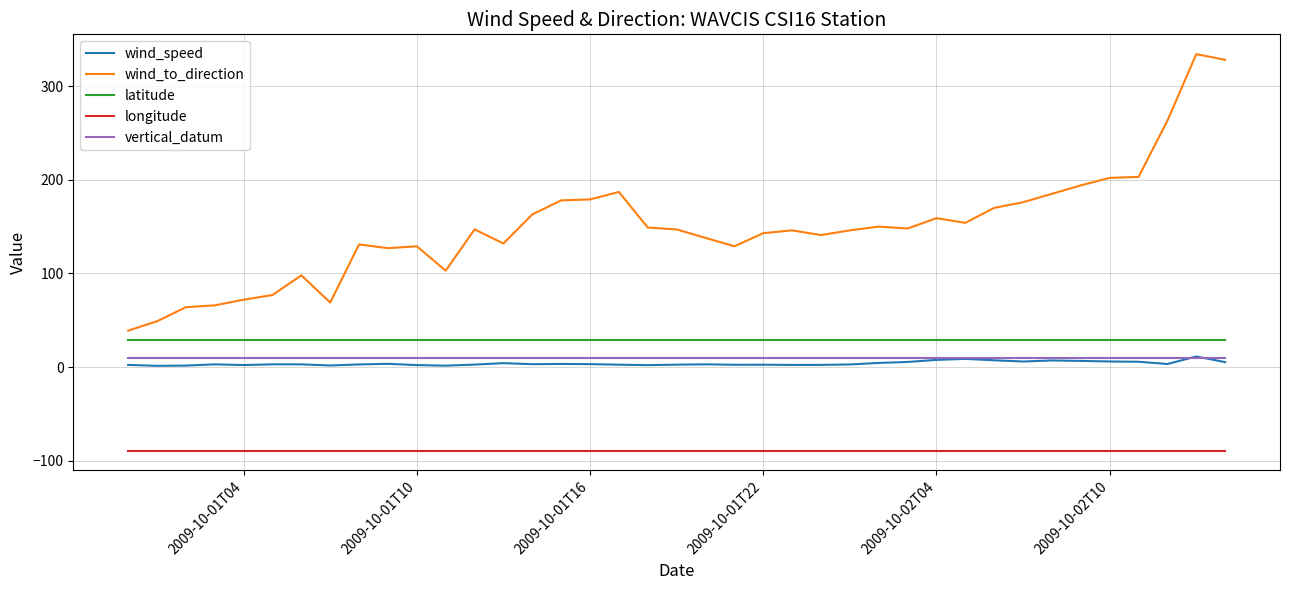

How many lines are shown in the chart?

5